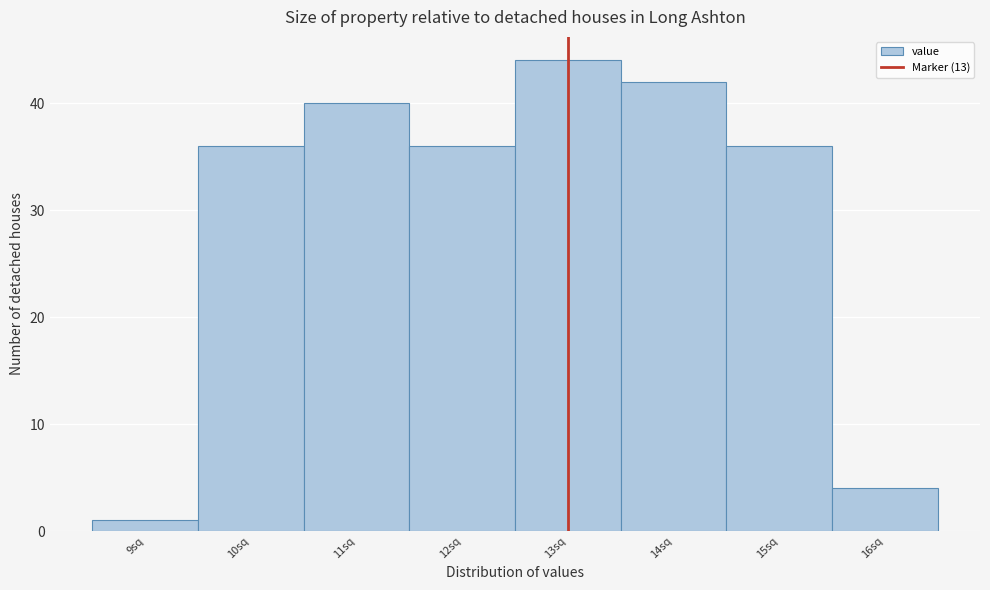

Over which range of the x-axis is the bar tallest?

12.5 to 13.5